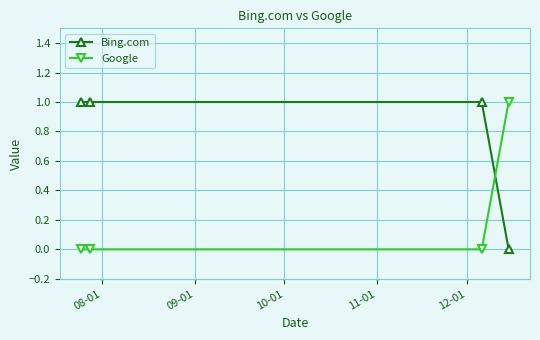

True or false: Google and Bing.com cross at least once.

True